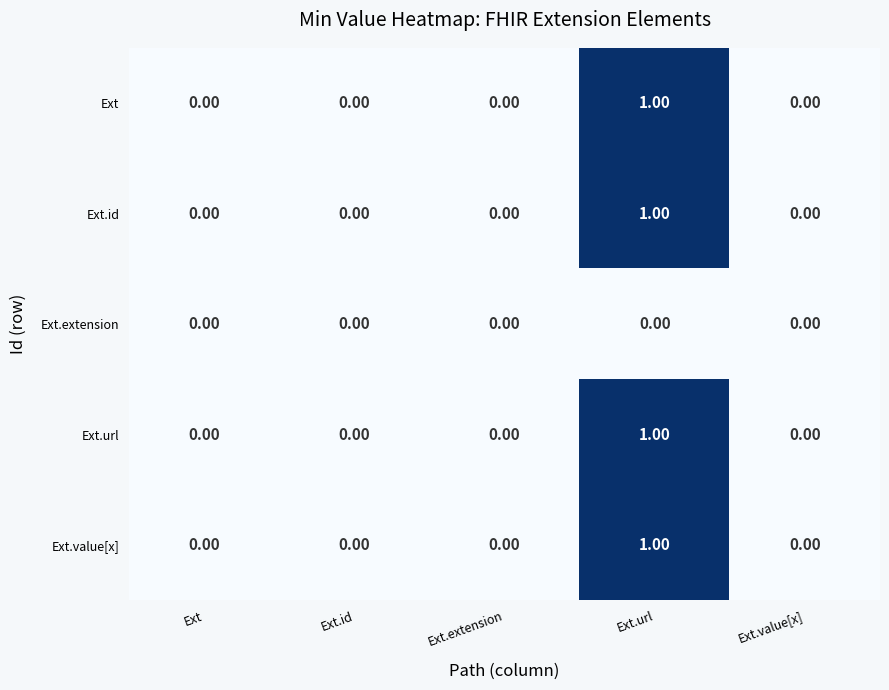

Is the value of Ext.extension at Ext greater than the value of Ext.id at Ext.url?

No